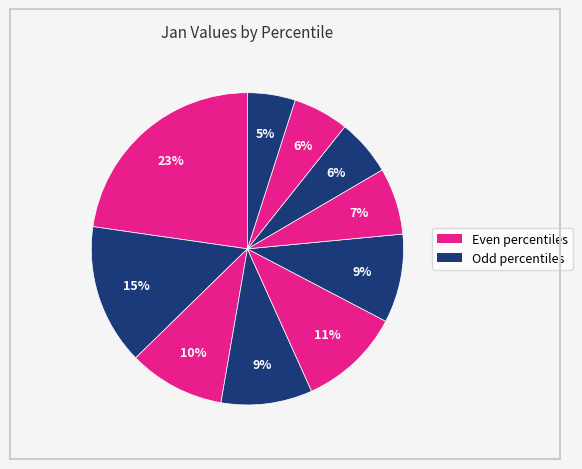

How many slices are in this pie chart?

10